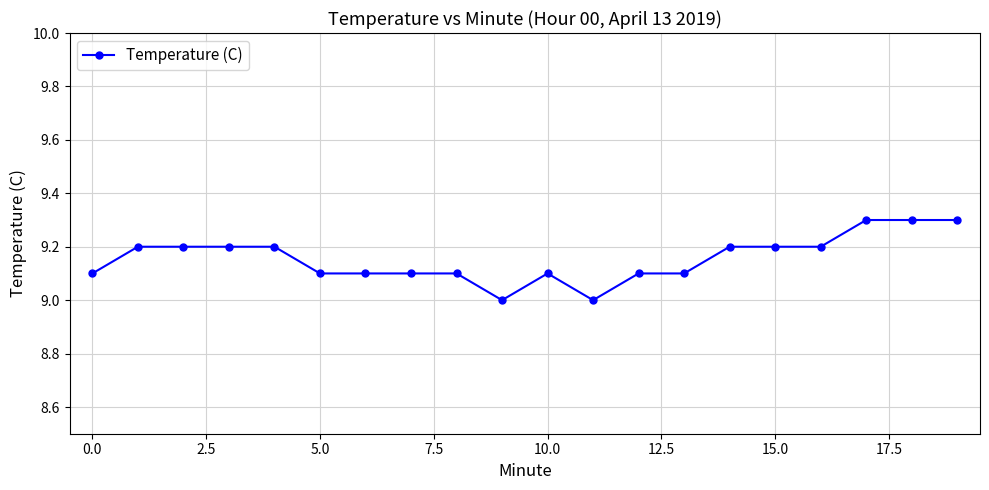

True or false: the data has more than 0 interior local peaks.

True